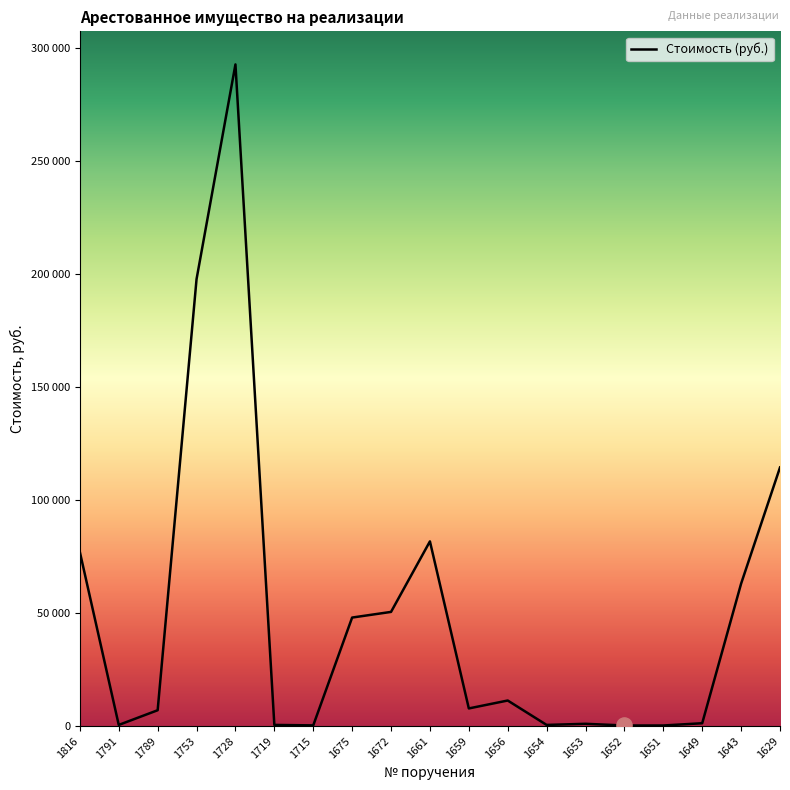

Which has a higher value, 1661 or 1643?

1661